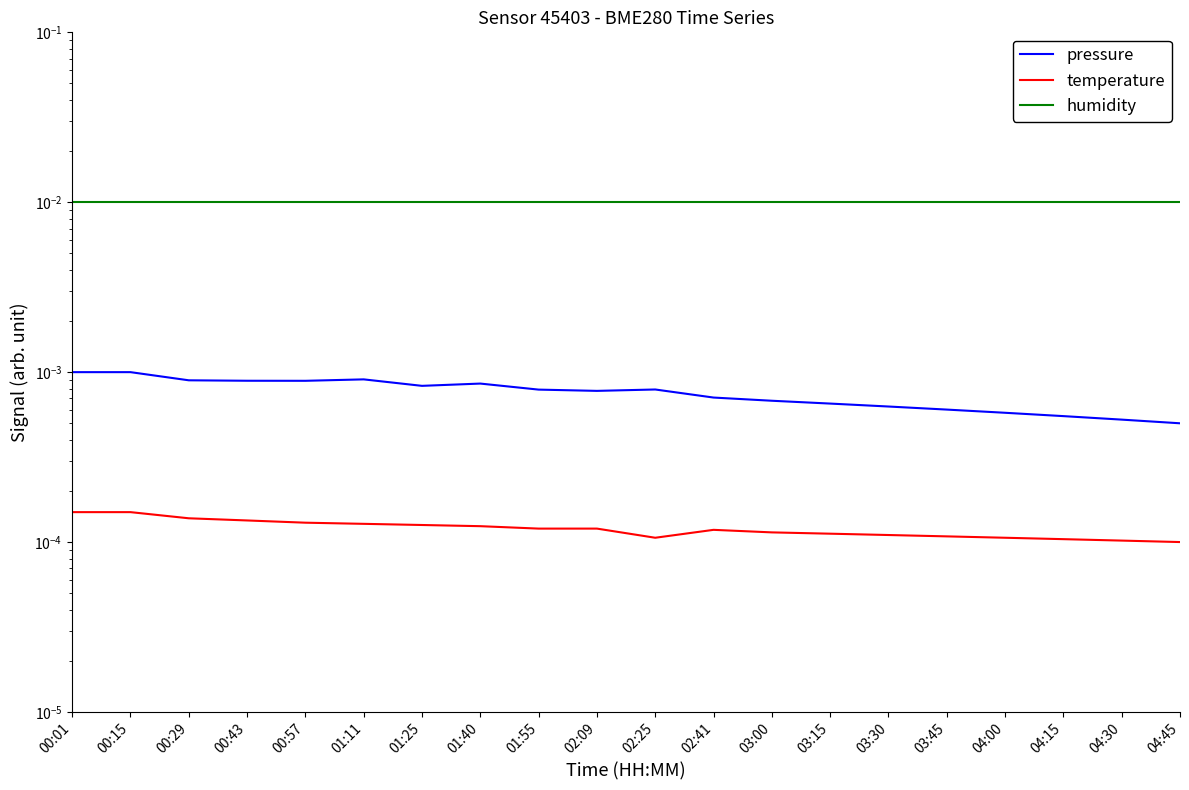

True or false: temperature and pressure intersect in this chart.

False